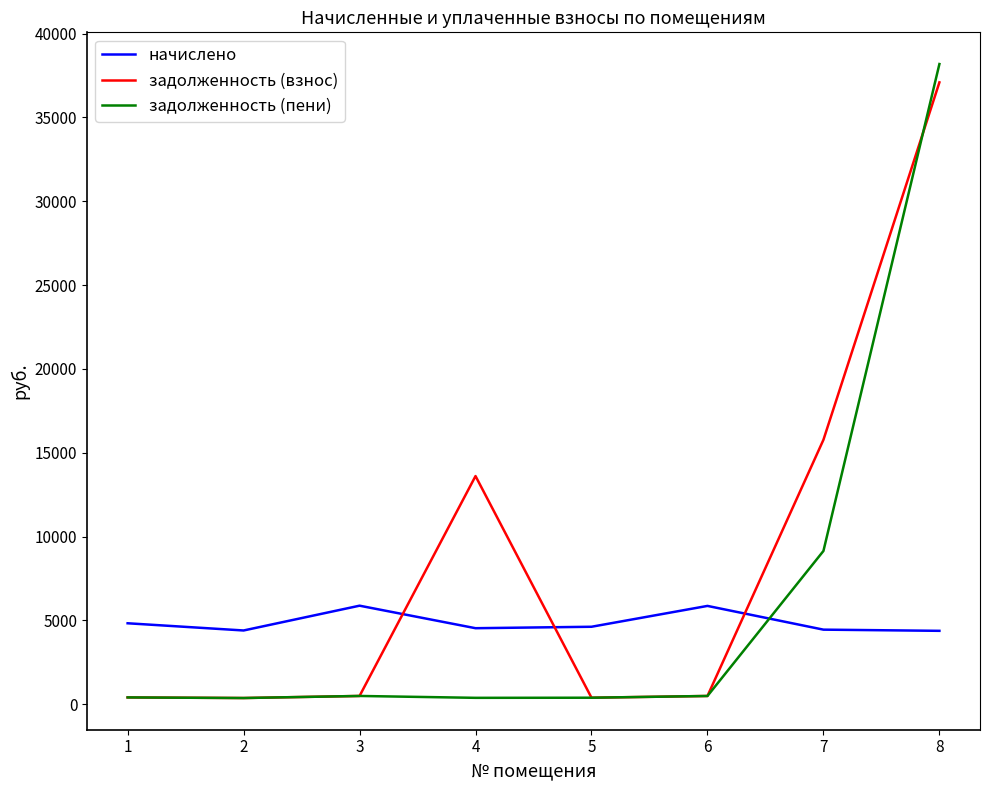

How many times do задолженность (взнос) and начислено cross each other?

3